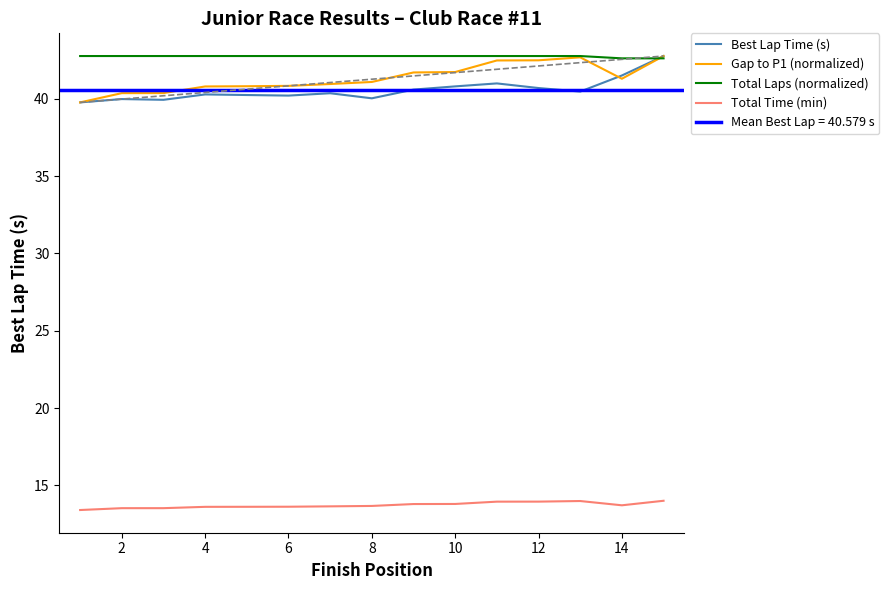

True or false: Best Lap Time (s) and Total Time (min) intersect in this chart.

False